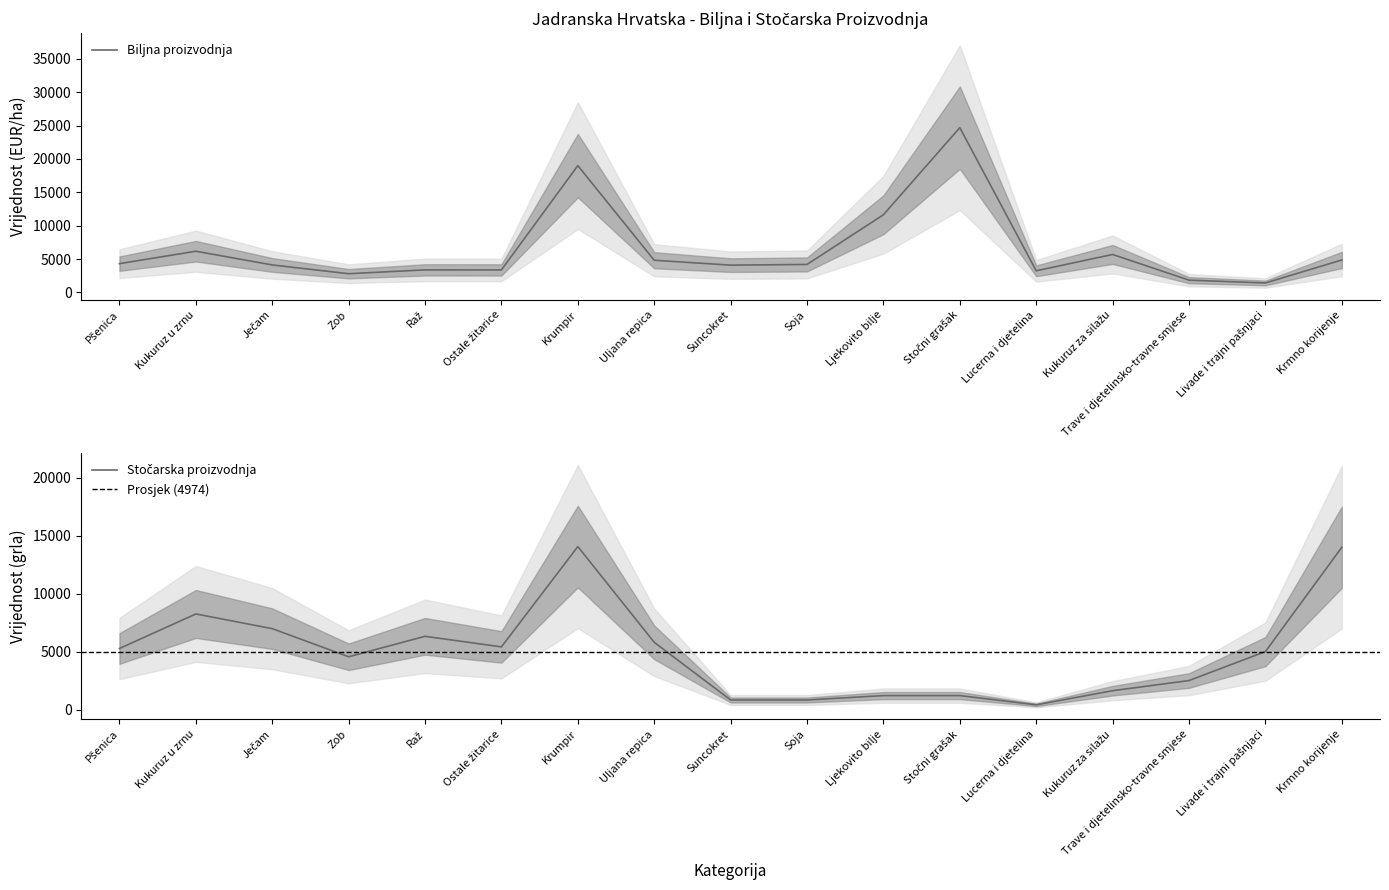

What is the sum of all Stočarska proizvodnja values?

84565.4